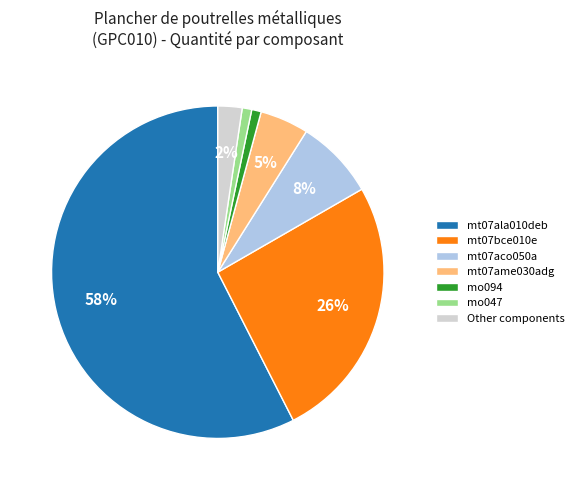

Which category has the biggest portion of the pie?

mt07ala010deb